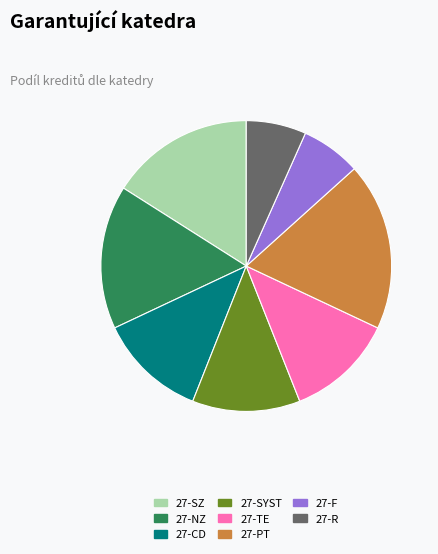

How many slices are in this pie chart?

8